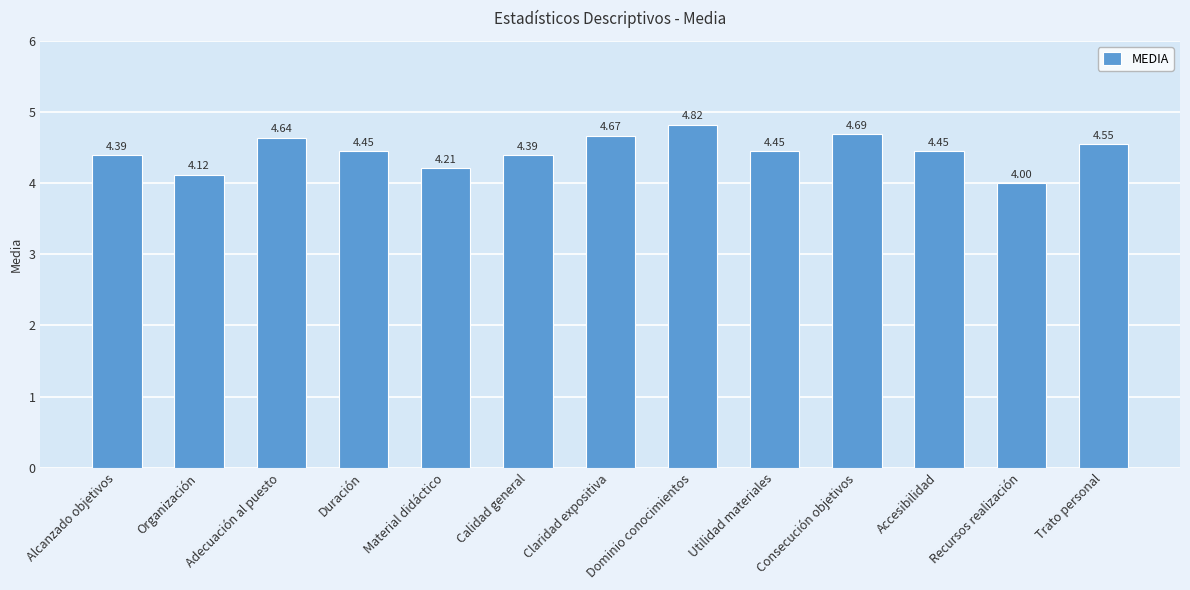

What is the sum of all values?

57.8